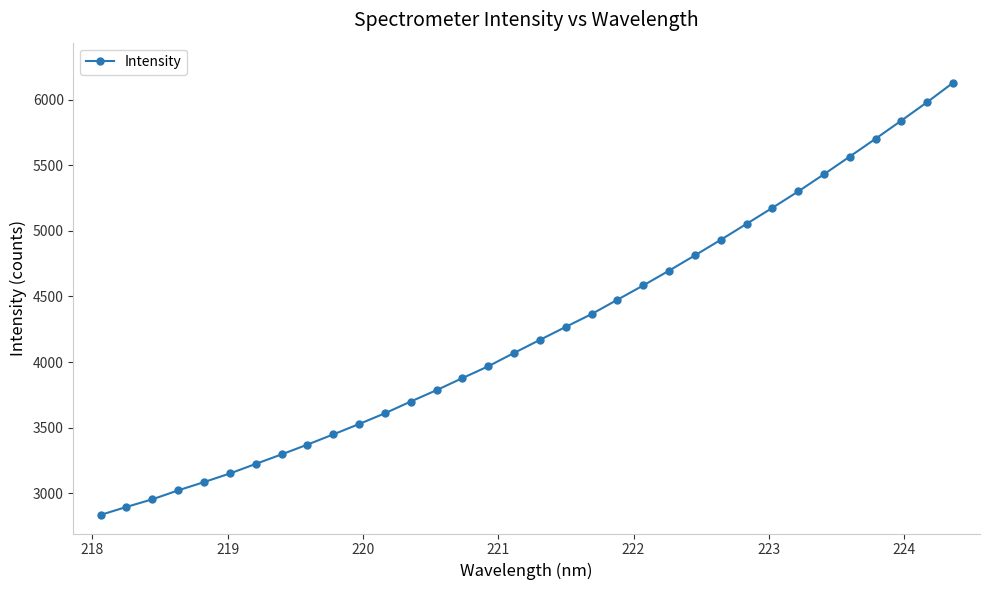

Count the number of values greater than 4169.

17